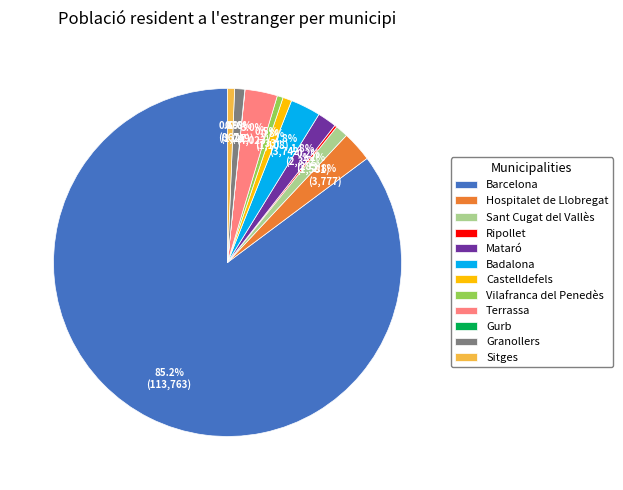

Does Barcelona represent more than half of the total?

Yes